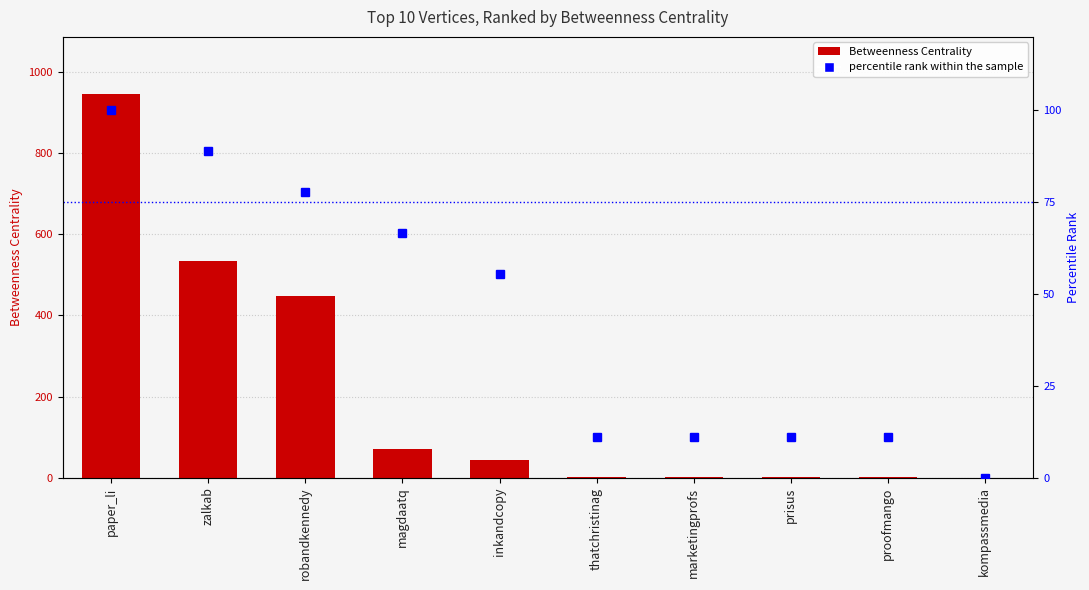

True or false: Betweenness Centrality has a value of 2.0 at proofmango.

False